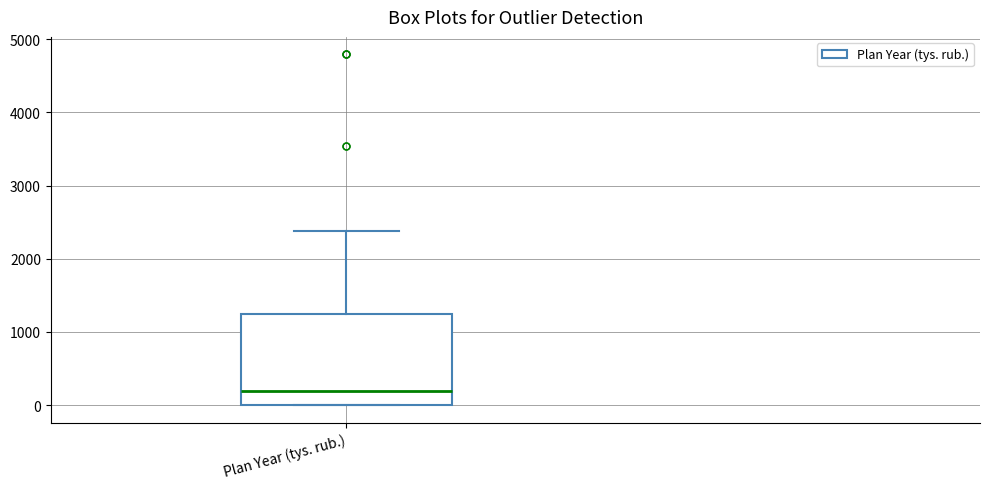

Read this box plot against the y-axis: the position of the median line, the range covered by the box, and the ends of both whiskers. The values are not printed on the chart, so give them approximately, as read against the axis.

median 200, box 0 to 1200, whiskers 0 to 2400